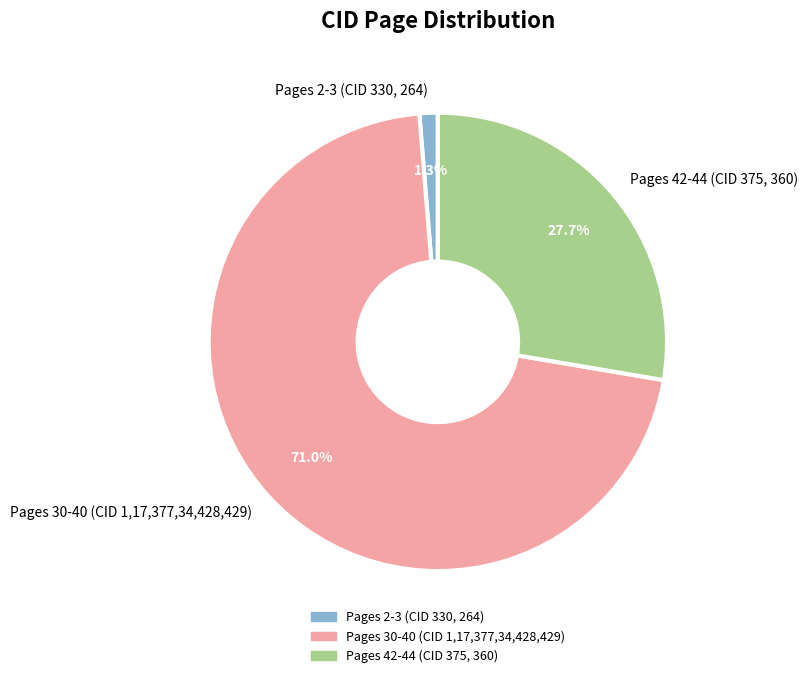

Is there any slice that represents more than half of the pie?

Yes